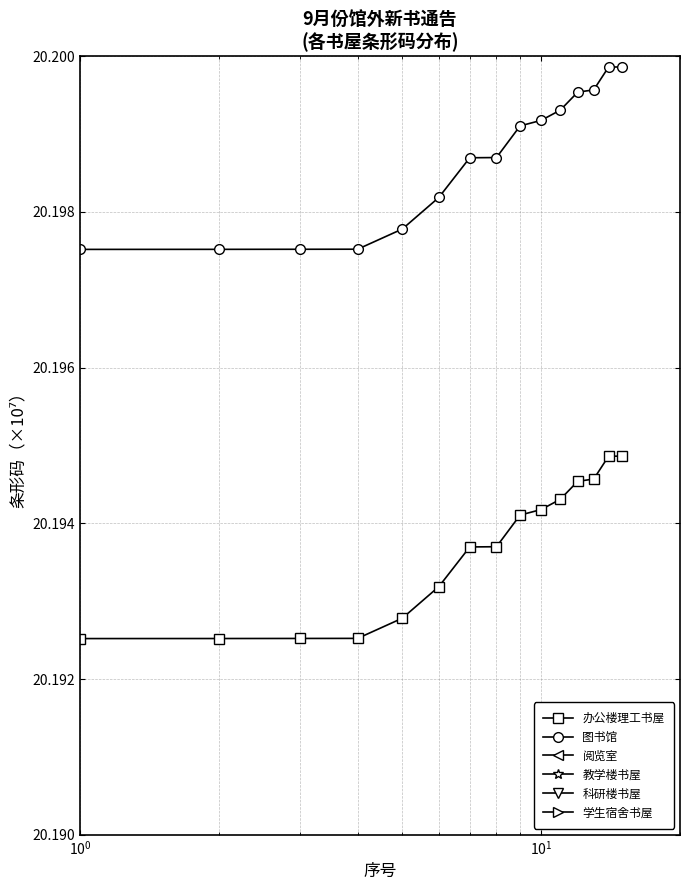

True or false: 科研楼书屋 and 学生宿舍书屋 cross at least once.

False